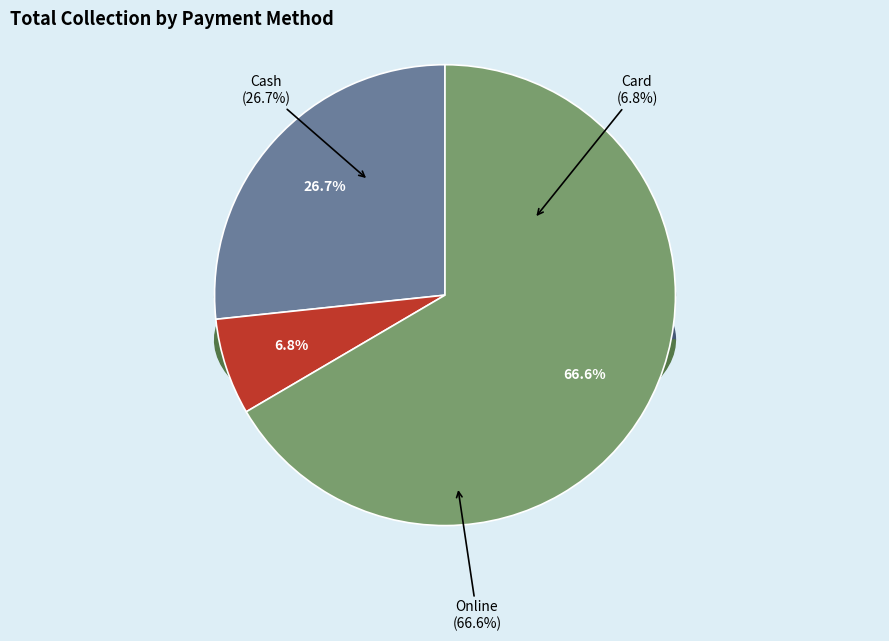

What is the total percentage of Cash and Card?

33.4%